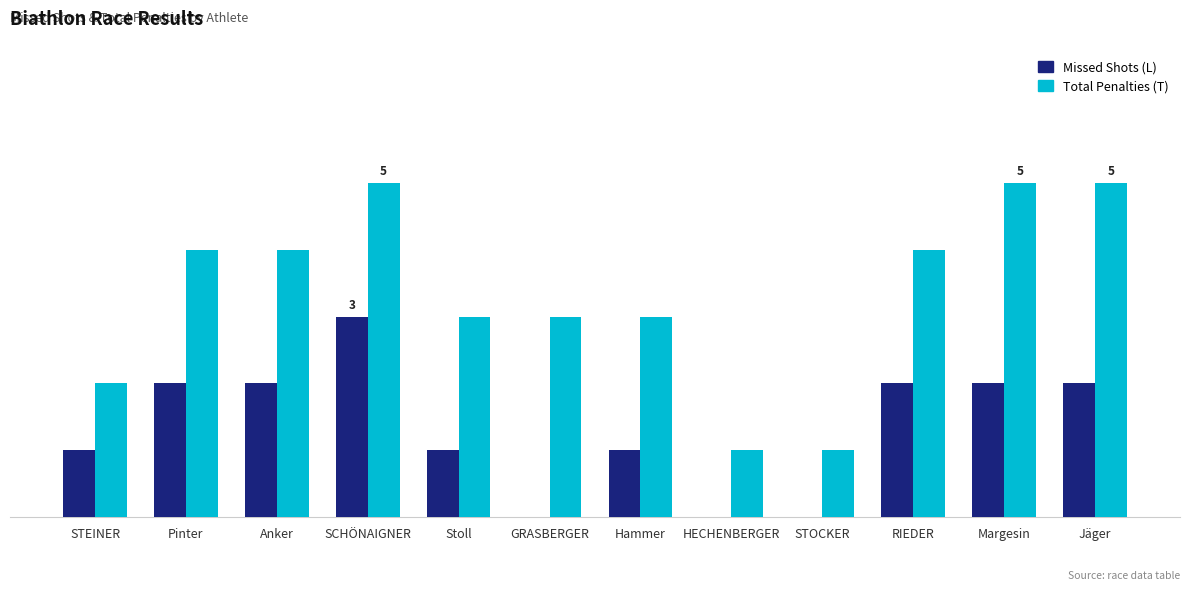

Does the chart contain stacked bars?

No